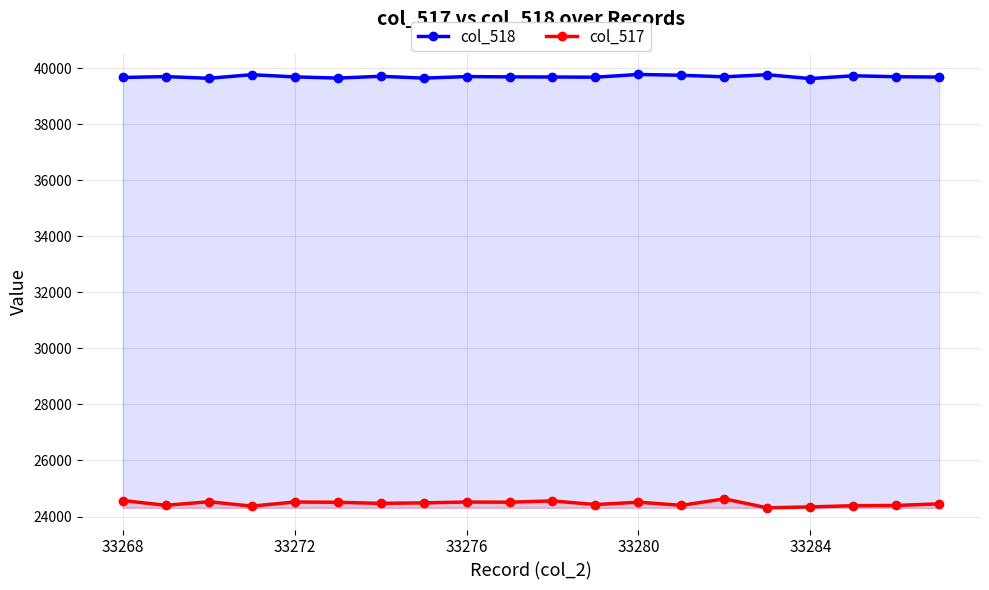

True or false: col_518 and col_517 cross at least once.

False